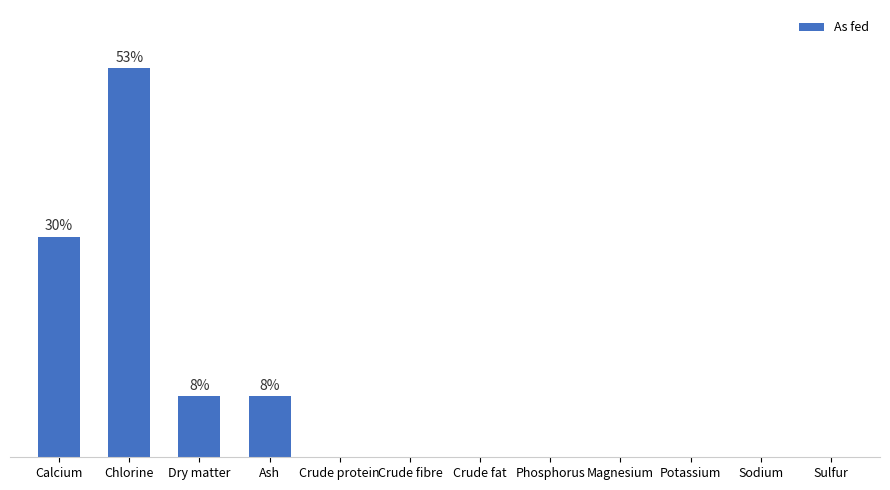

List the labels in order of value, smallest first.

Crude protein, Crude fibre, Crude fat, Phosphorus, Magnesium, Potassium, Sodium, Sulfur, Dry matter, Ash, Calcium, Chlorine